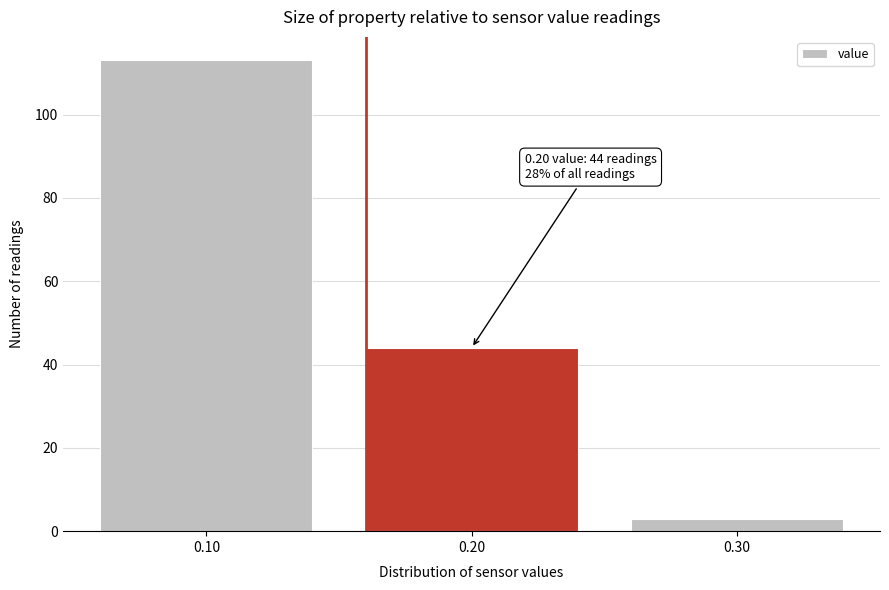

Over which range of the x-axis is the bar tallest?

0.05 to 0.15